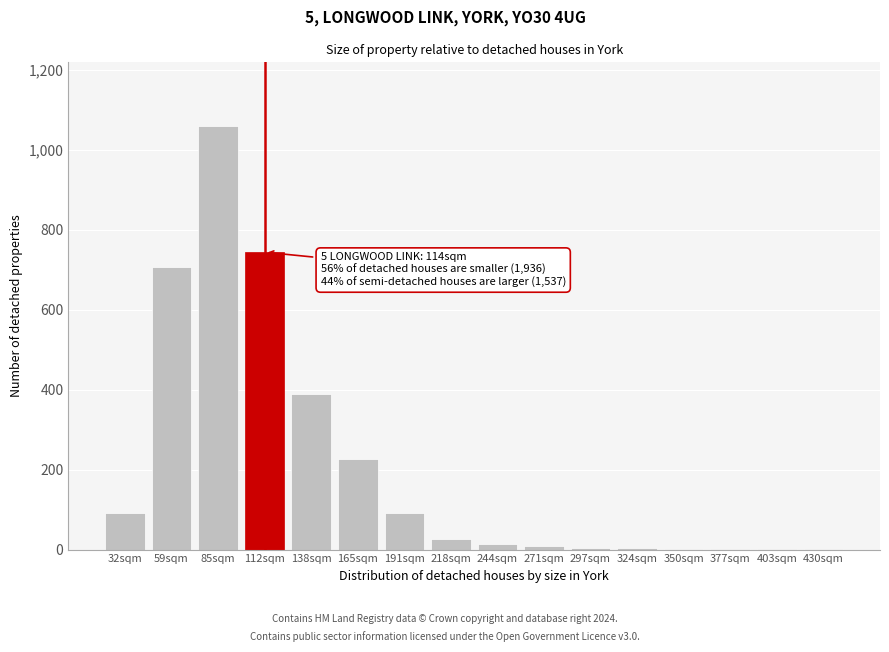

The value at 85sqm is 345. True or false?

False